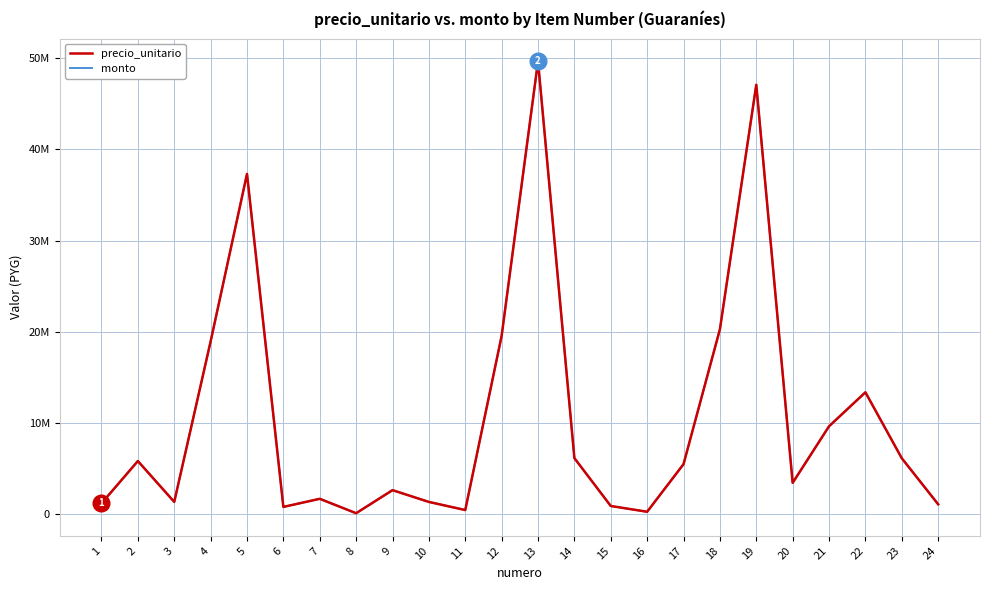

Is this an area chart (filled region under the line)?

No